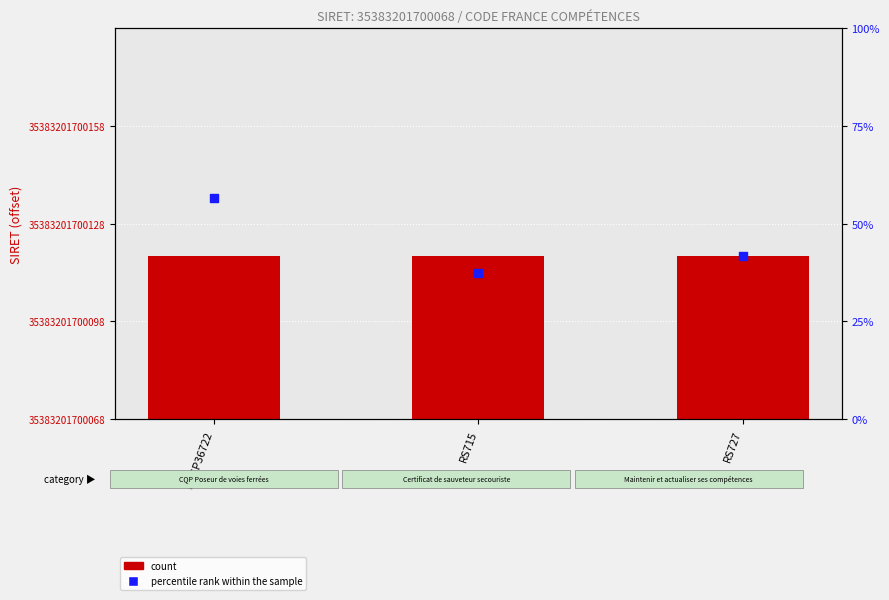

What are all the series names shown in the legend?

count, percentile rank within the sample